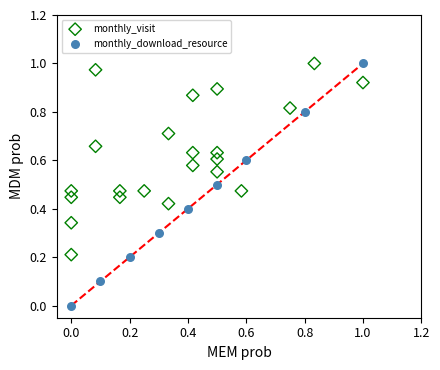

Which series has the largest Y range (max minus min)?

monthly_download_resource